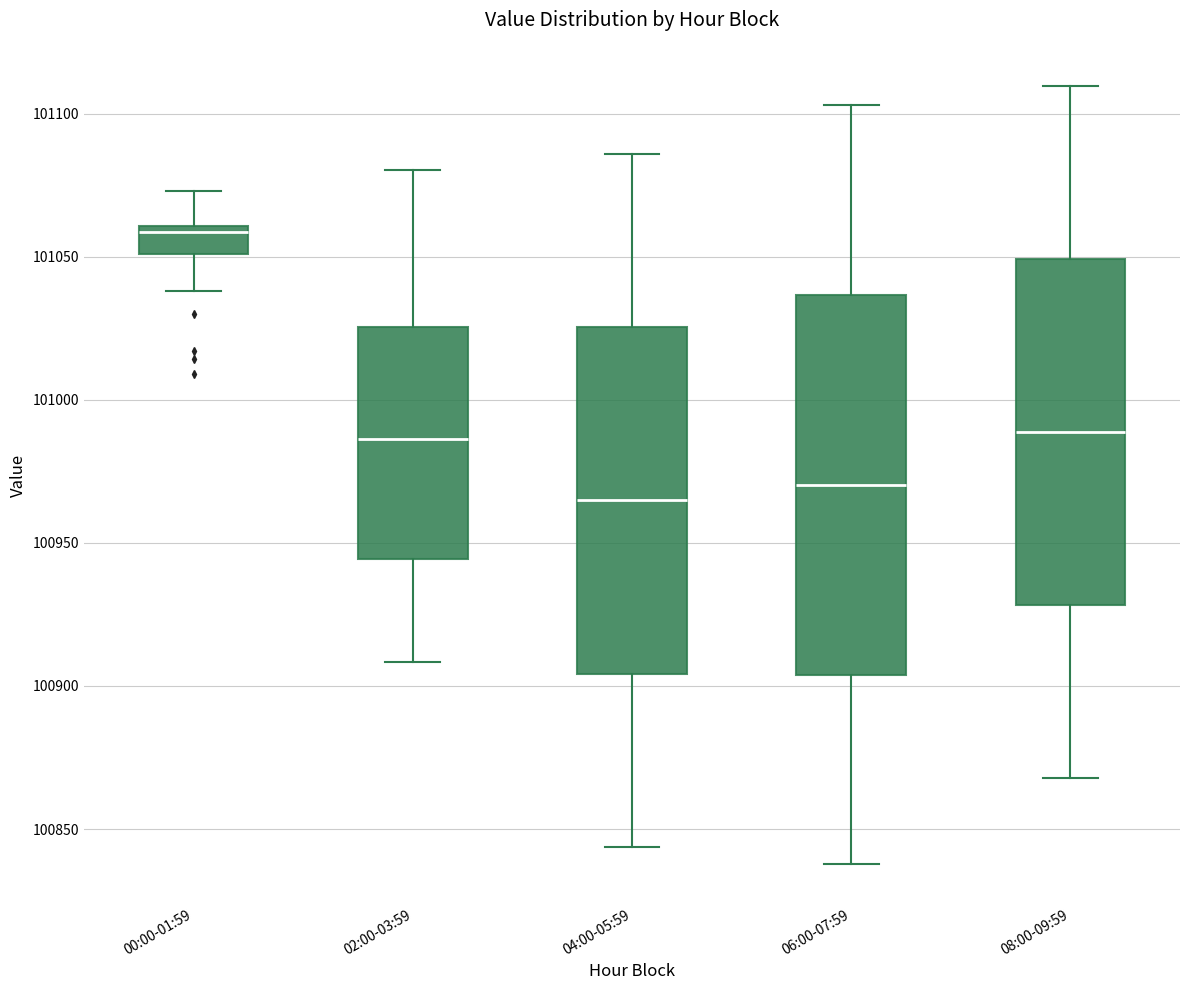

Where is the upper edge of the box for 02:00-03:59 on the y-axis? The values are not printed on the chart, so give them approximately, as read against the axis.

101025